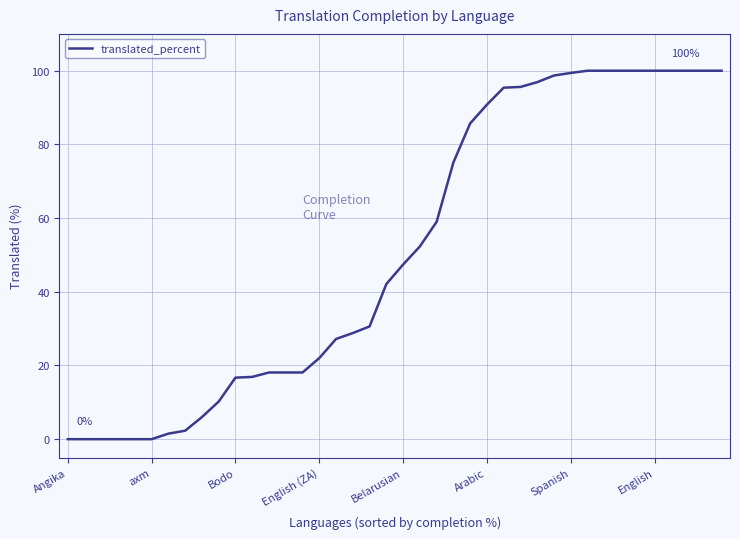

What is the difference between the maximum and minimum values?

100.0